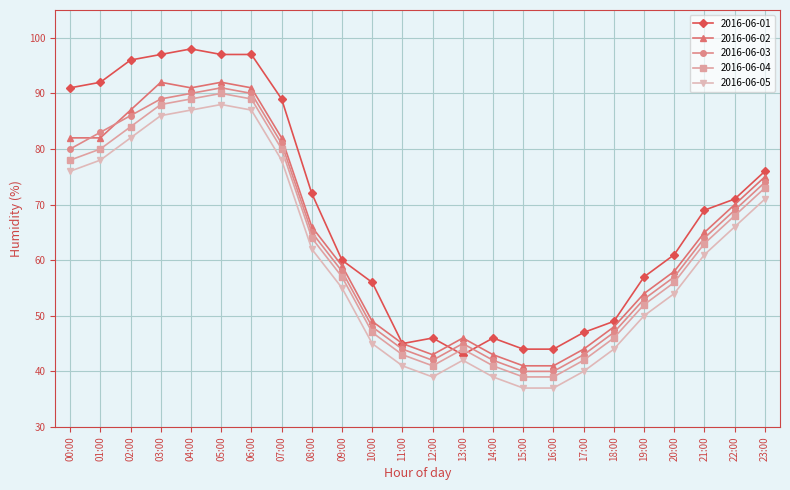

What is the label of the 6th point from the left?

05:00